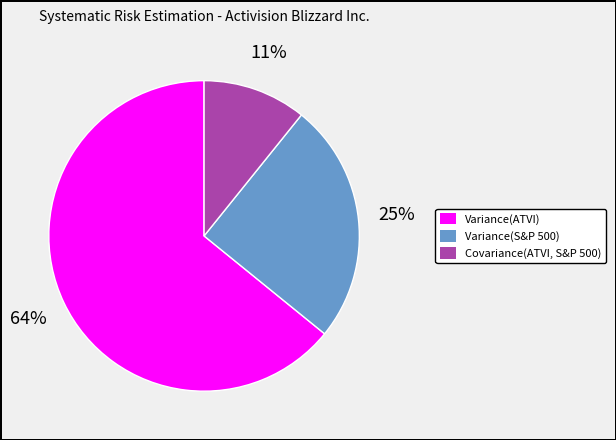

Approximately how many times larger is the value at Variance(S&P 500) compared to Variance(ATVI)?

0.4